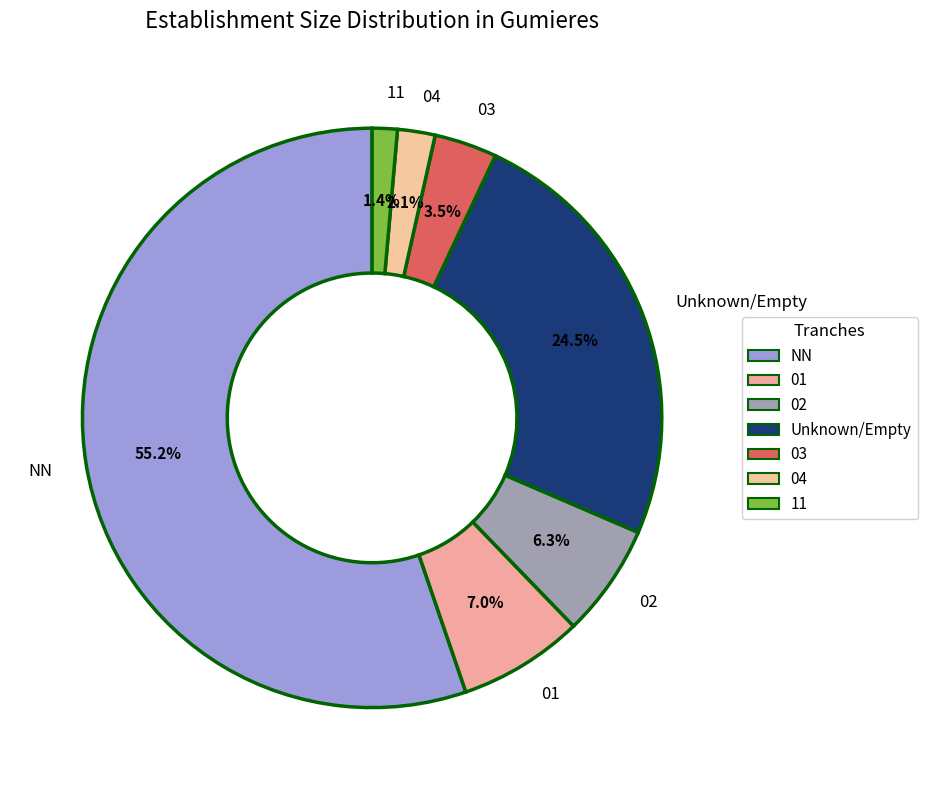

Rank the categories by value from lowest to highest.

11, 04, 03, 02, 01, Unknown/Empty, NN